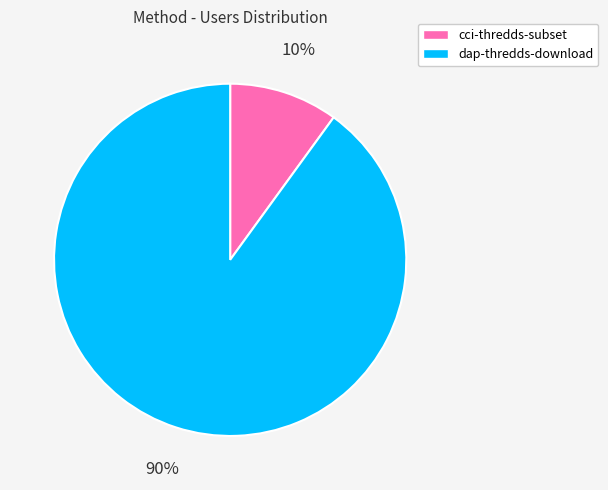

To the nearest percent, what is the average slice percentage?

50%